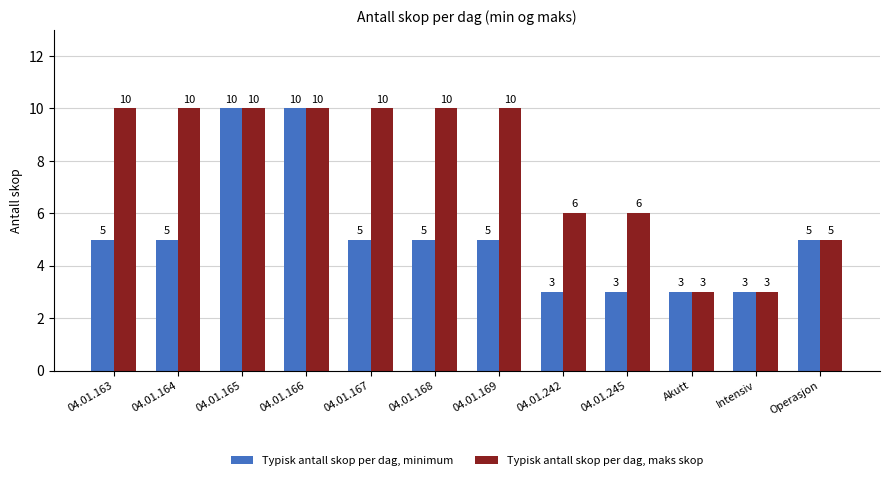

The value of Typisk antall skop per dag, minimum at 04.01.165 is 10. True or false?

True